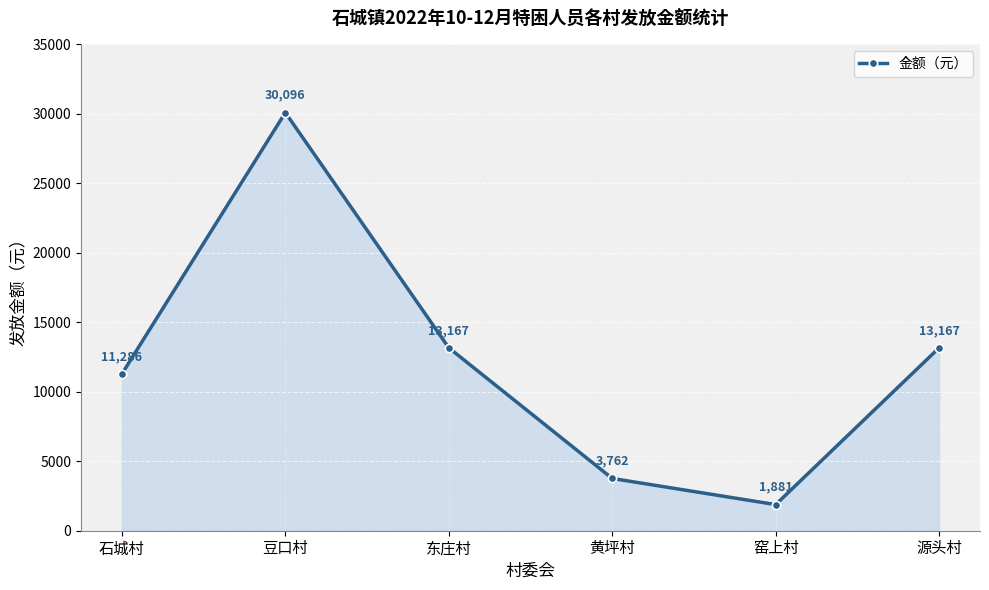

Where does the data first go above 13167?

豆口村